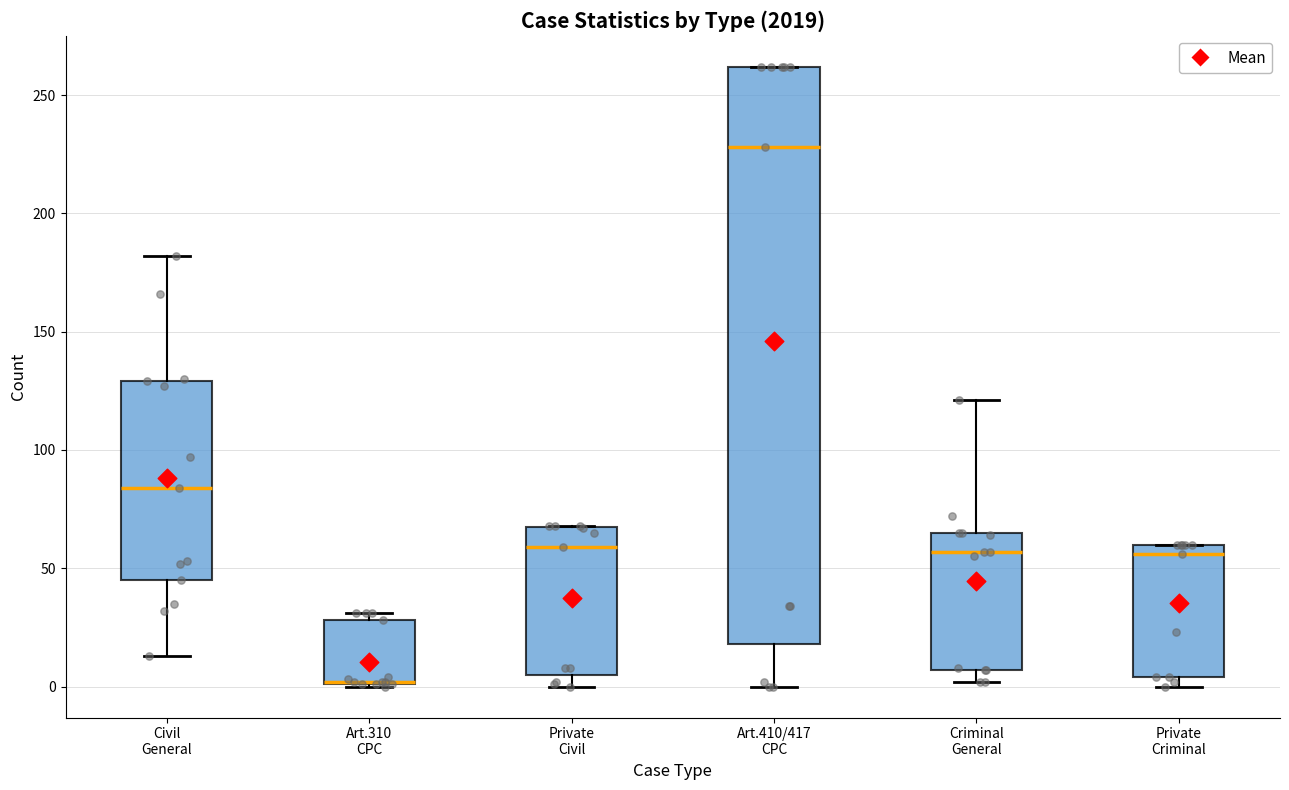

Reading left to right, transcribe this box plot: for each box, give where its median line is, the range the box spans, and where its two whiskers end, as read against the y-axis. The values are not printed on the chart, so give them approximately, as read against the axis.

Civil General: median 85, box 45 to 130, whiskers 15 to 180
Art.310 CPC: median 0 (drawn on the box's lower edge), box 0 to 30, whiskers 0 to 30 (just above the box's upper edge)
Private Civil: median 60, box 5 to 70, whiskers 0 to 70
Art.410/417 CPC: median 230, box 20 to 260, whiskers 0 to 260
Criminal General: median 55, box 5 to 65, whiskers 0 to 120
Private Criminal: median 55, box 5 to 60, whiskers 0 to 60